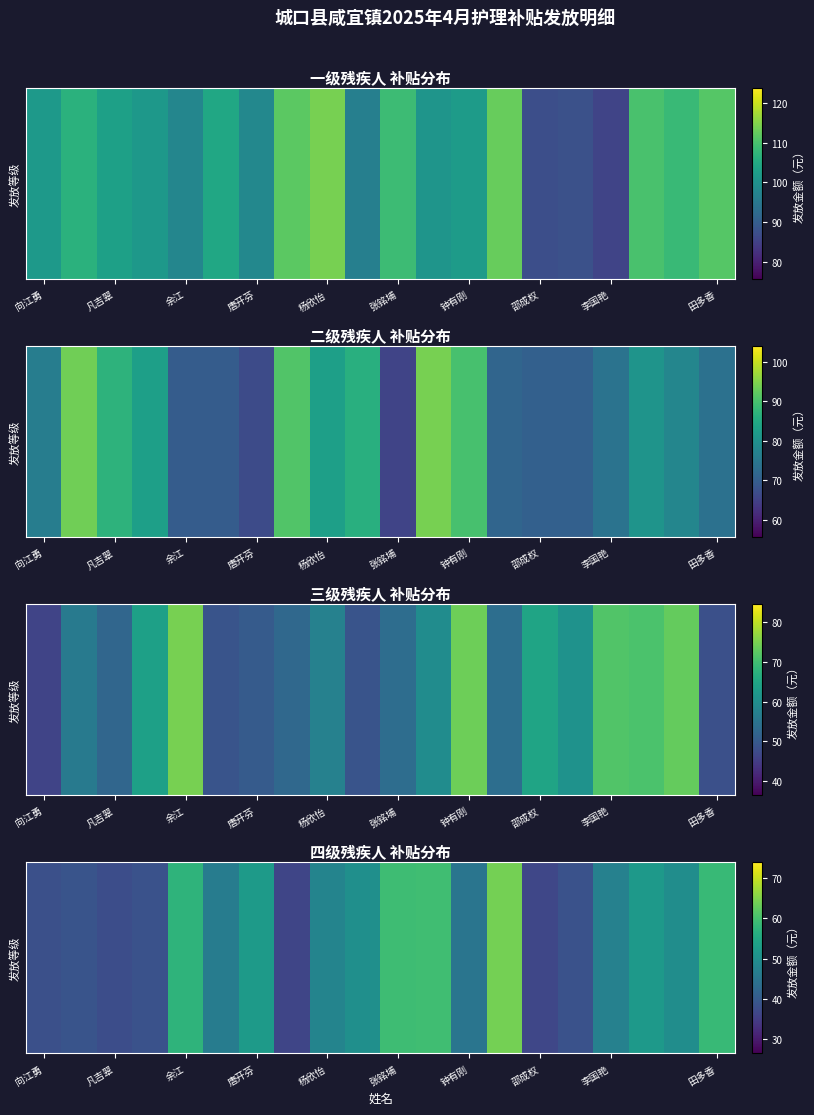

At which category does the chart reach its minimum across all series?

邵成权